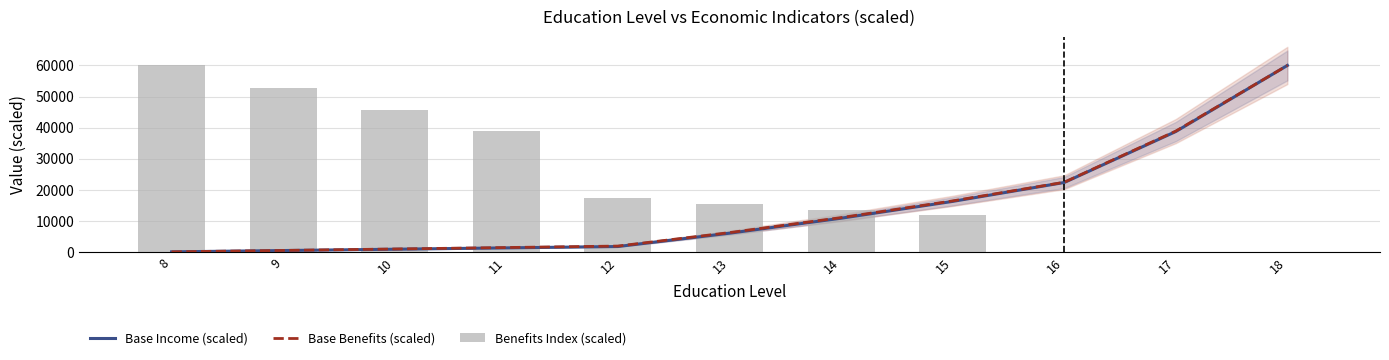

What is the difference between the maximum and minimum values in the Base Benefits (scaled) series?

60000.0